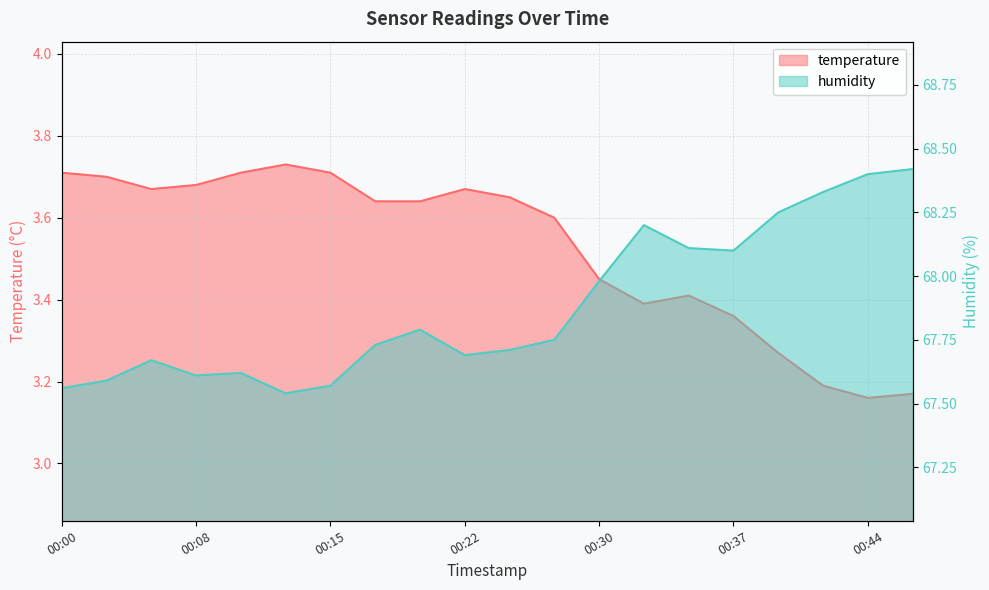

What is the total value across all series at 00:37?

71.5